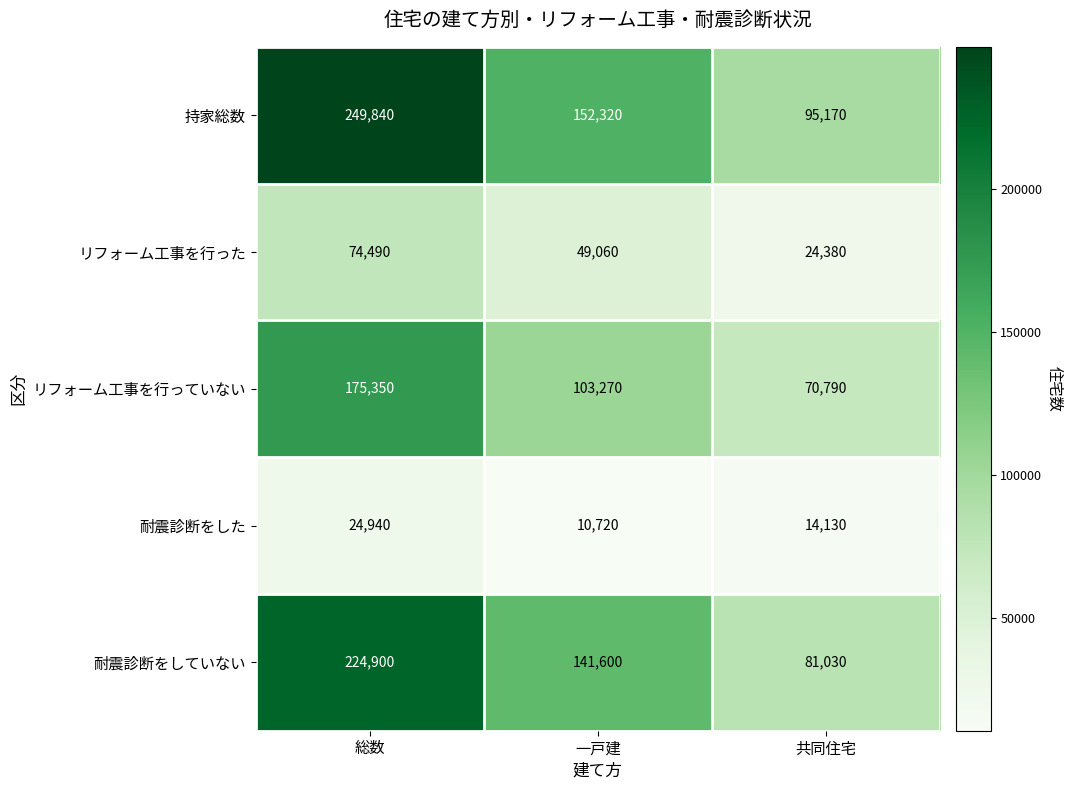

At which category is the sum across all series the highest?

総数